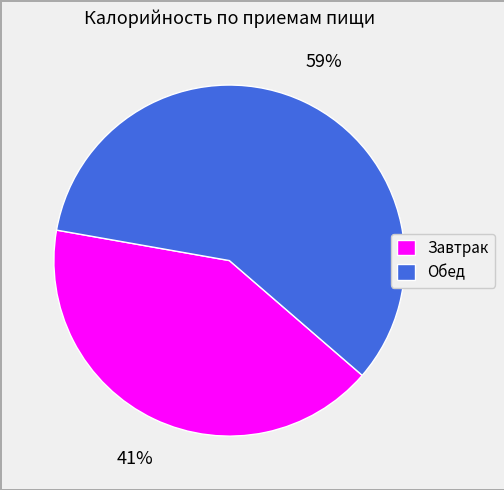

What percentage is the Обед slice, to the nearest percent?

59%